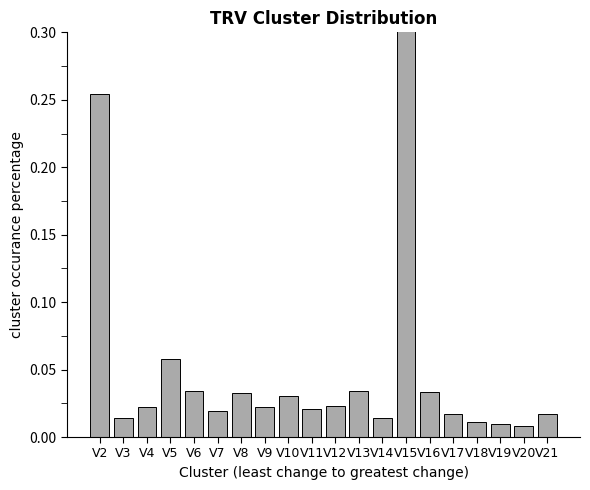

What is the greatest value displayed?

0.3